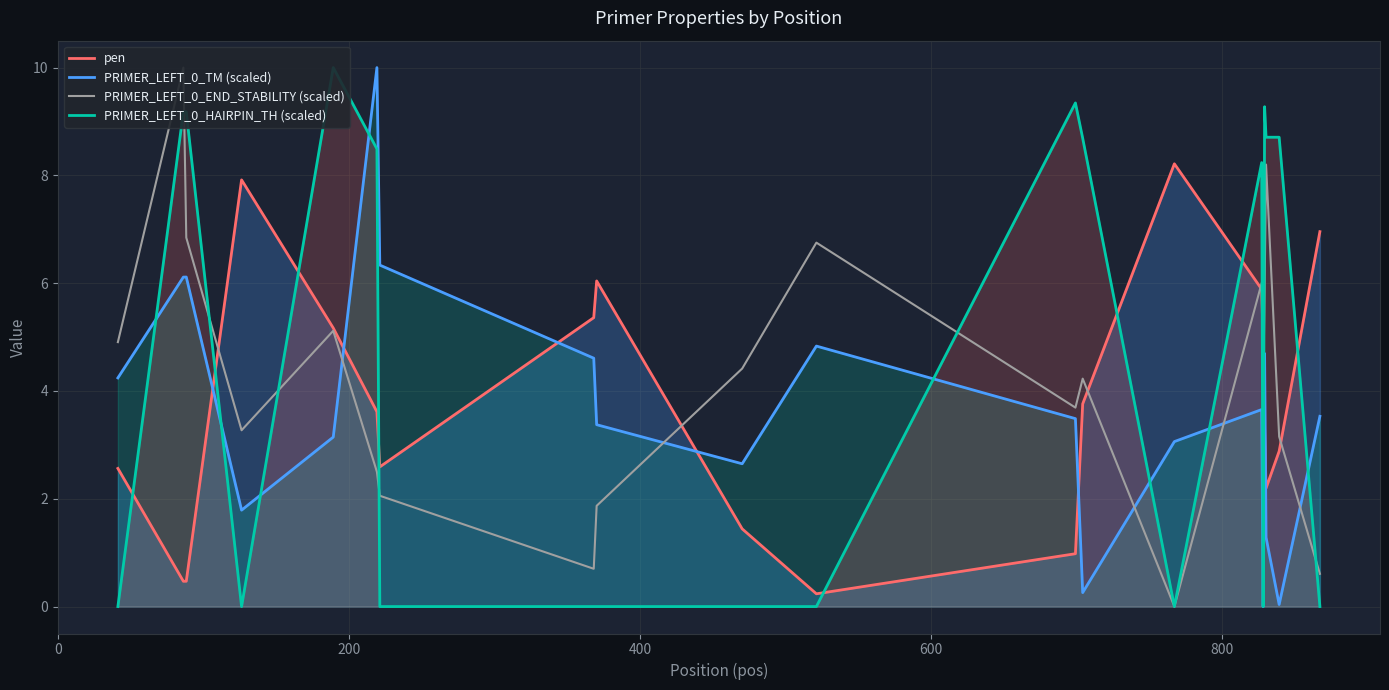

True or false: pen and PRIMER_LEFT_0_TM (scaled) intersect in this chart.

True